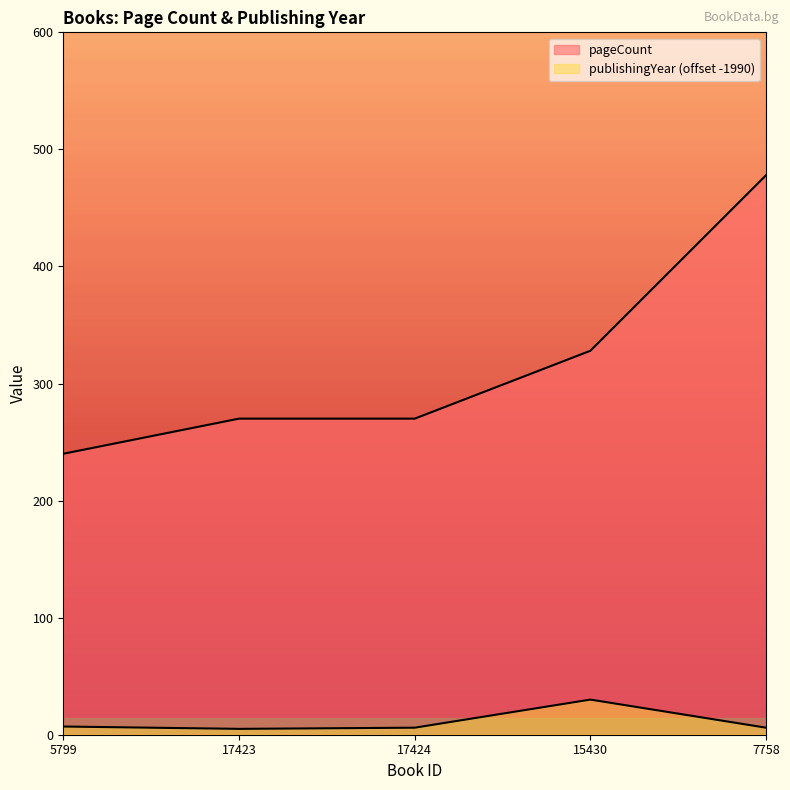

True or false: publishingYear has more than 0 interior local peaks.

True